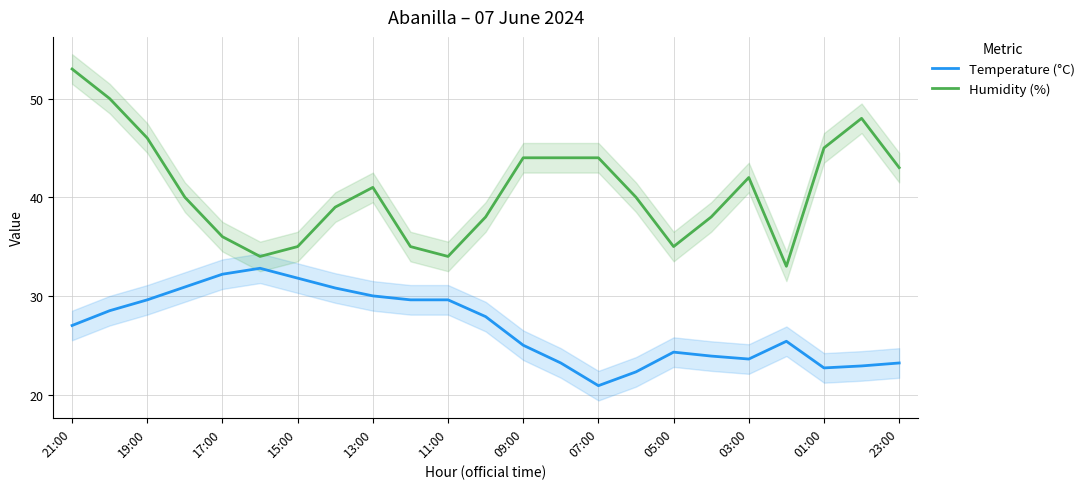

How many series are shown in this chart?

2